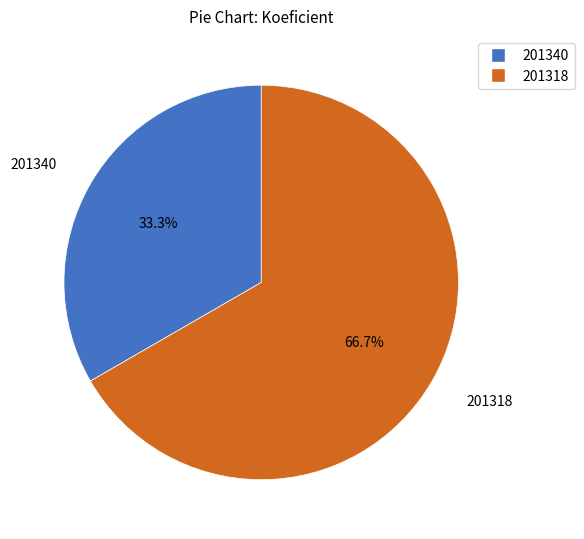

Is it true that 201340 is 33% of the pie?

True